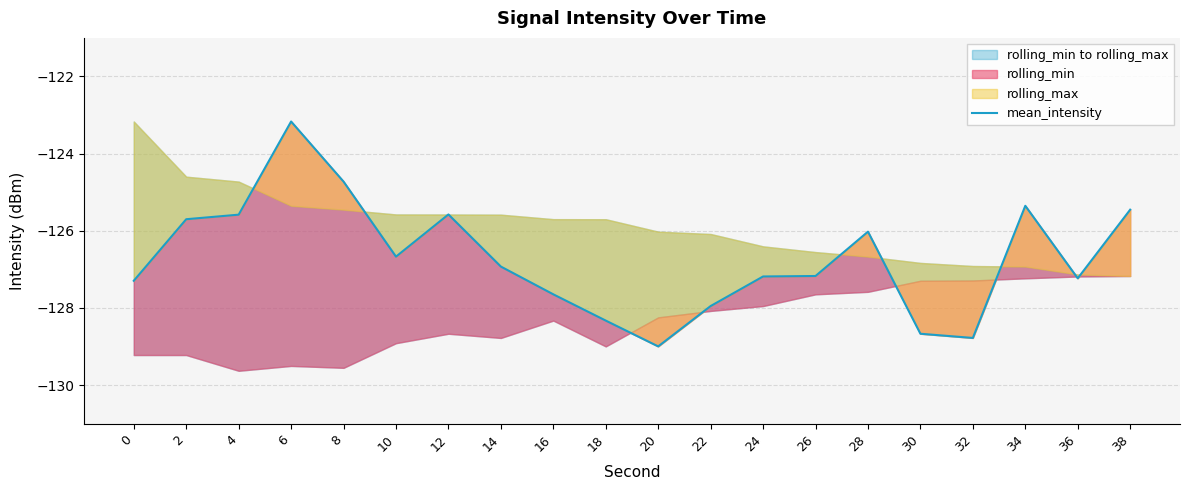

Reading left to right, transcribe all the data shown in this chart.

-127.3	-125.7	-125.6	-123.2	-124.7	-126.7	-125.6	-126.9	-127.6	-128.3	-129.0	-127.9	-127.2	-127.2	-126.0	-128.7	-128.8	-125.4	-127.2	-125.5